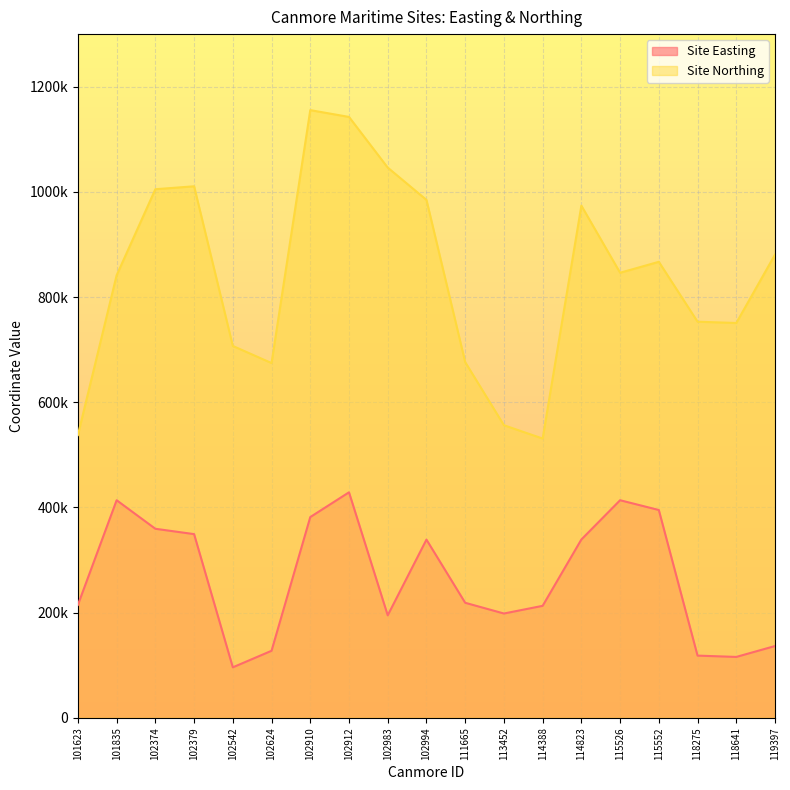

What is the value of the Site Easting point at the 5th from the left?

95822